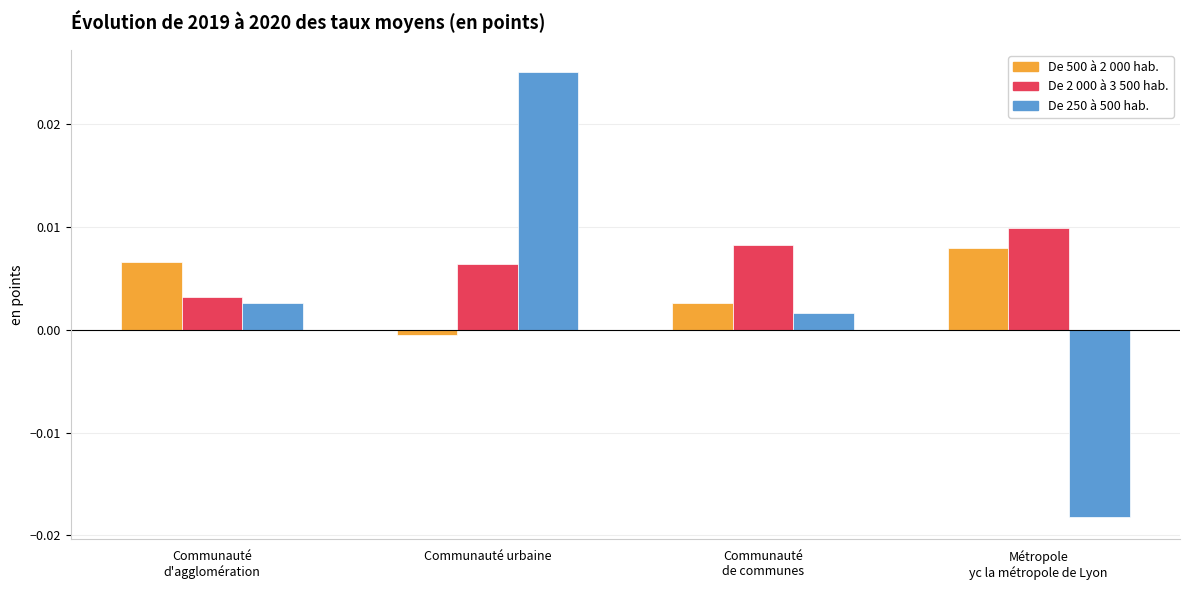

Which category has the lowest value in the De 500 à 2 000 hab. series?

Communauté urbaine